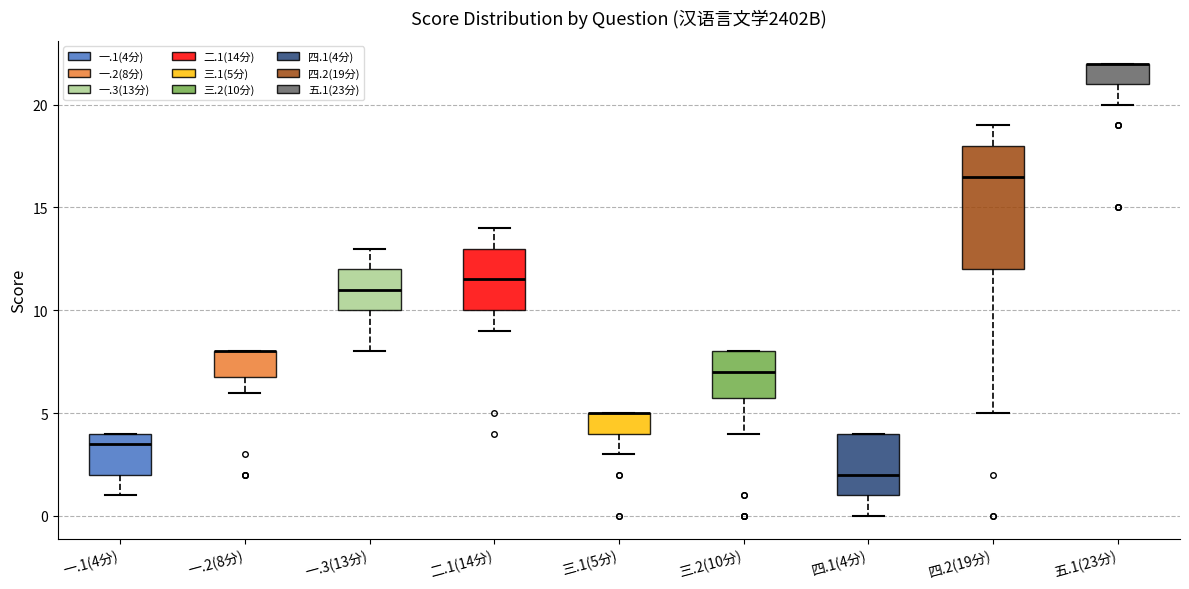

Where is the upper edge of the box for 一.2(8分) on the y-axis? The values are not printed on the chart, so give them approximately, as read against the axis.

8.0